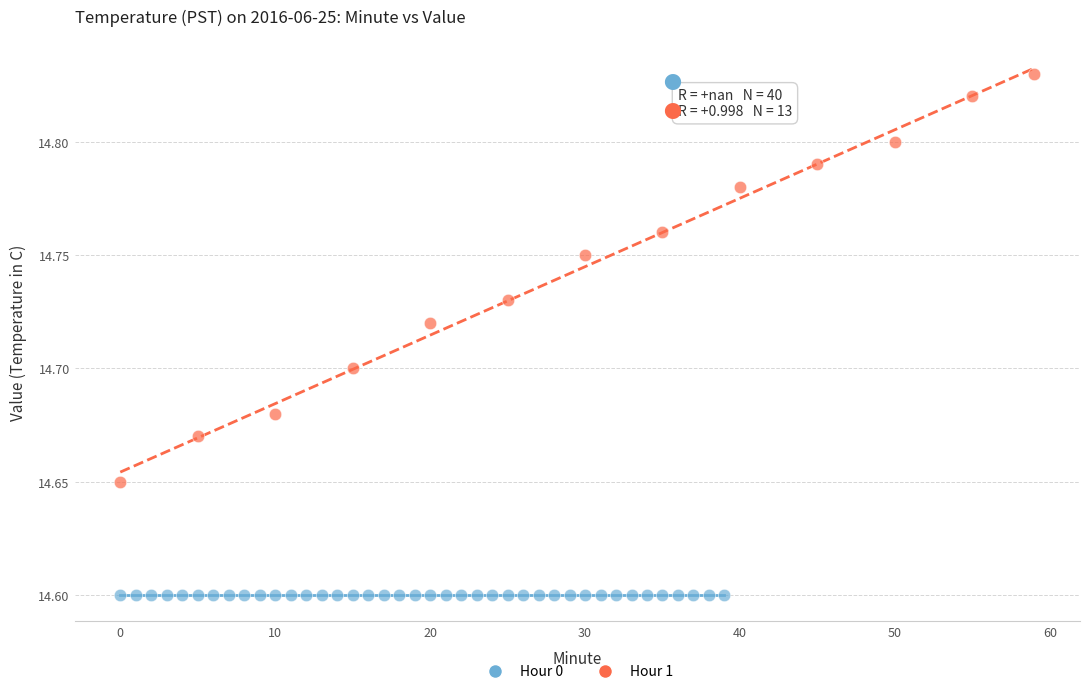

Which series contains the highest Y value?

Hour 1